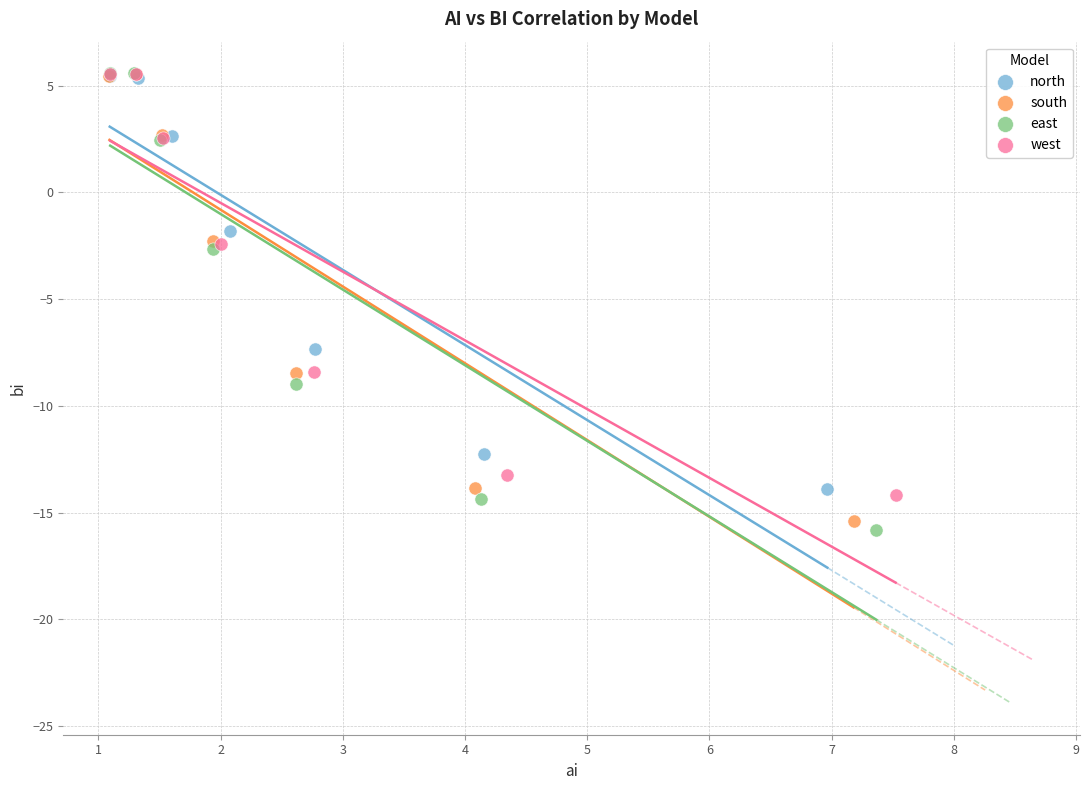

Which series reaches the minimum Y coordinate?

east